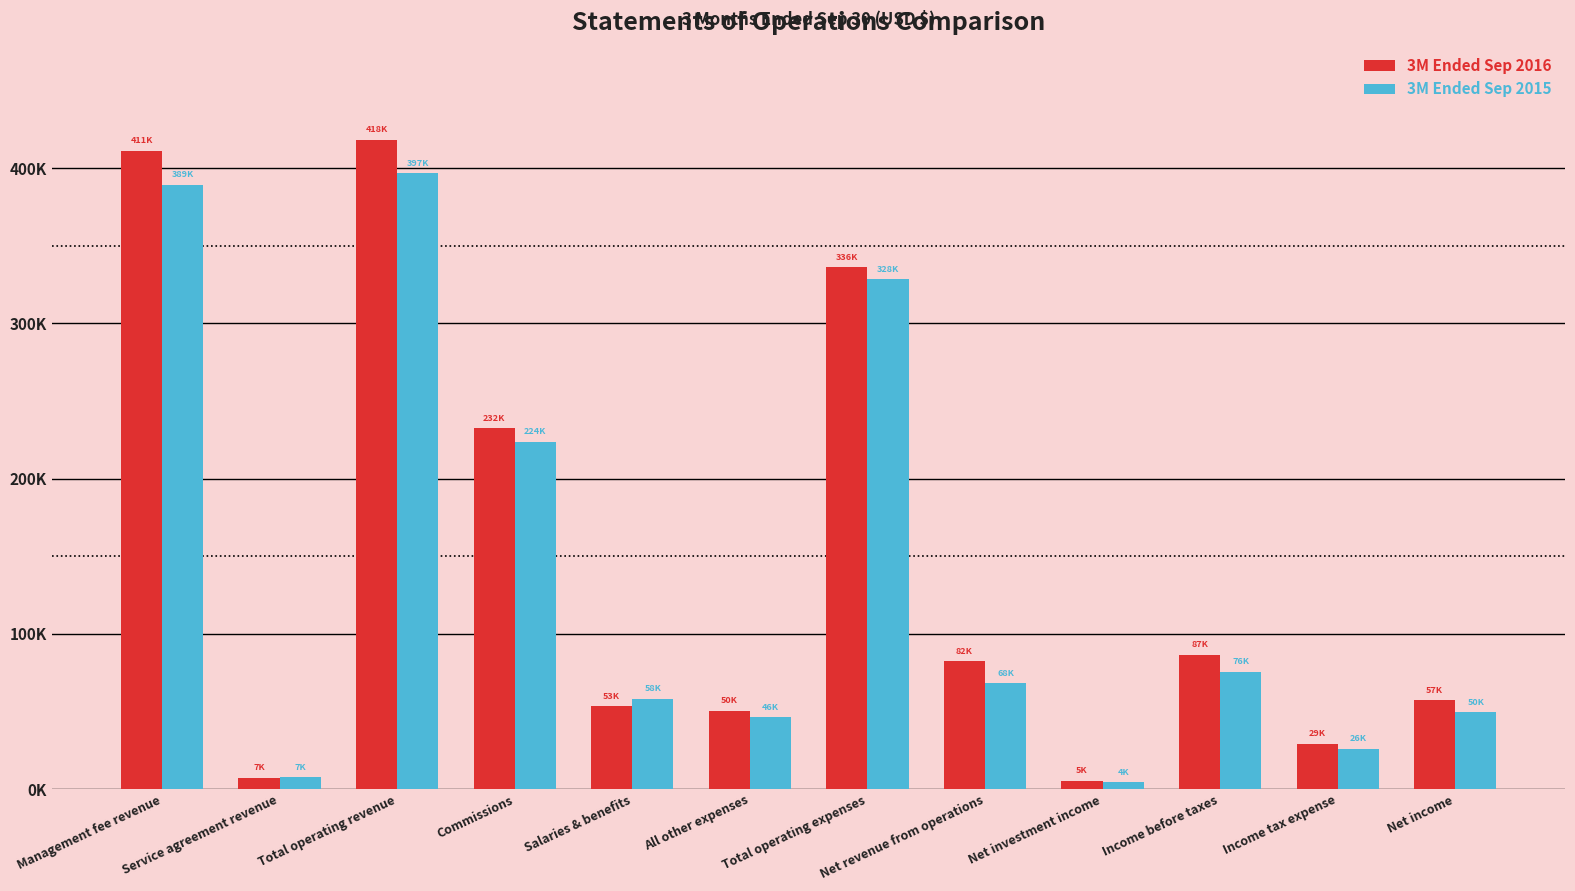

At which category is the sum across all series the highest?

Total operating revenue